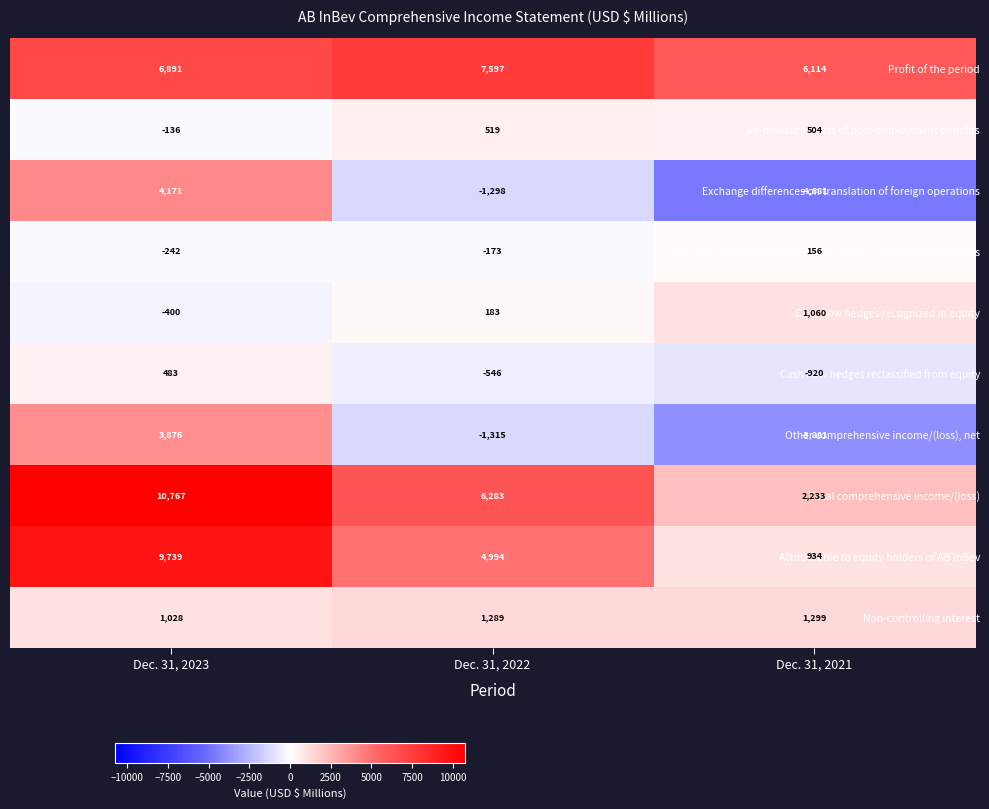

Which series has the largest range (max minus min)?

Exchange differences on translation of foreign operations